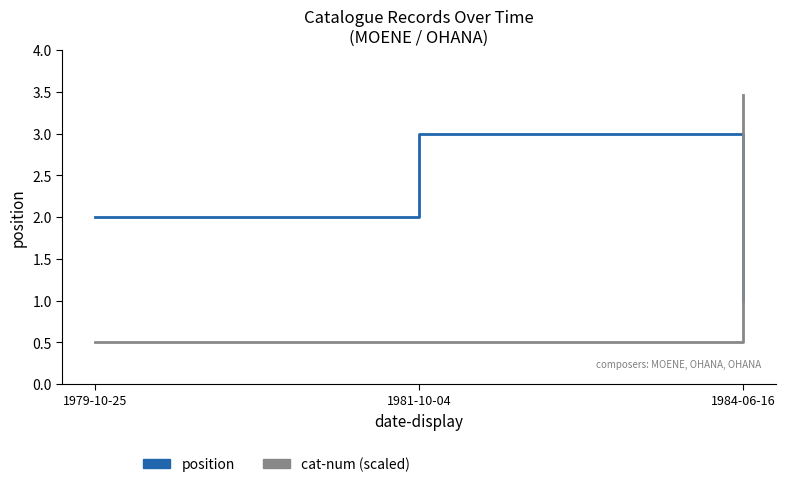

Rank the series at 1984-06-16 from highest to lowest value.

cat-num (scaled), position